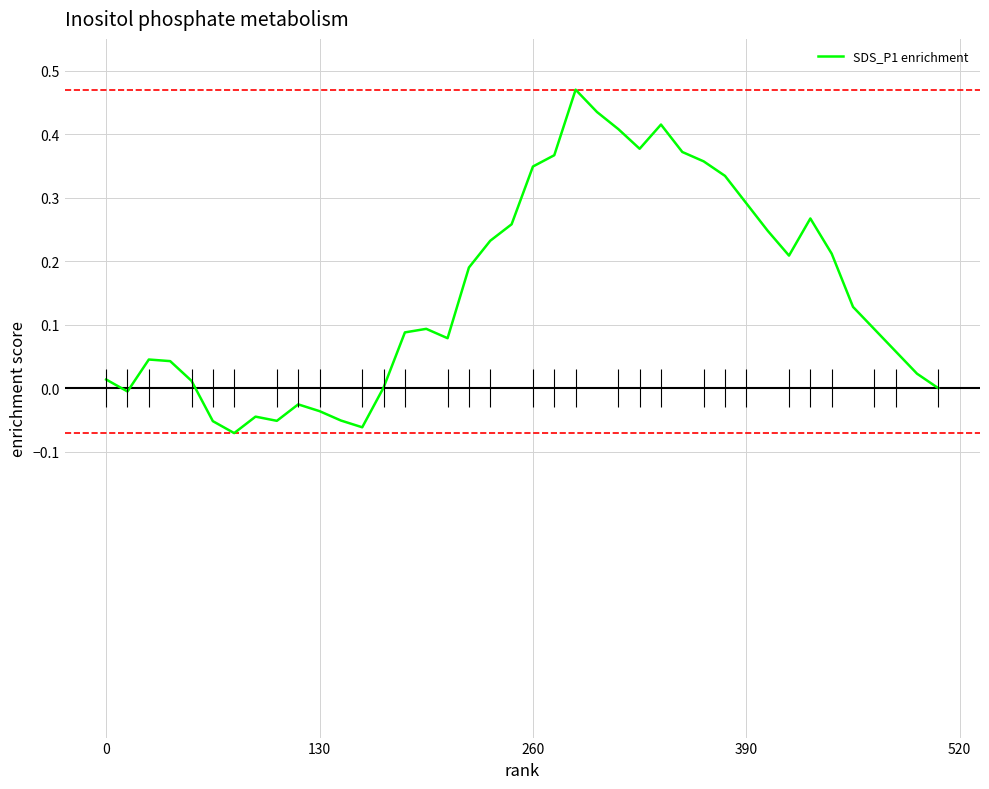

What is the change in value from 34 to 36?

-0.1